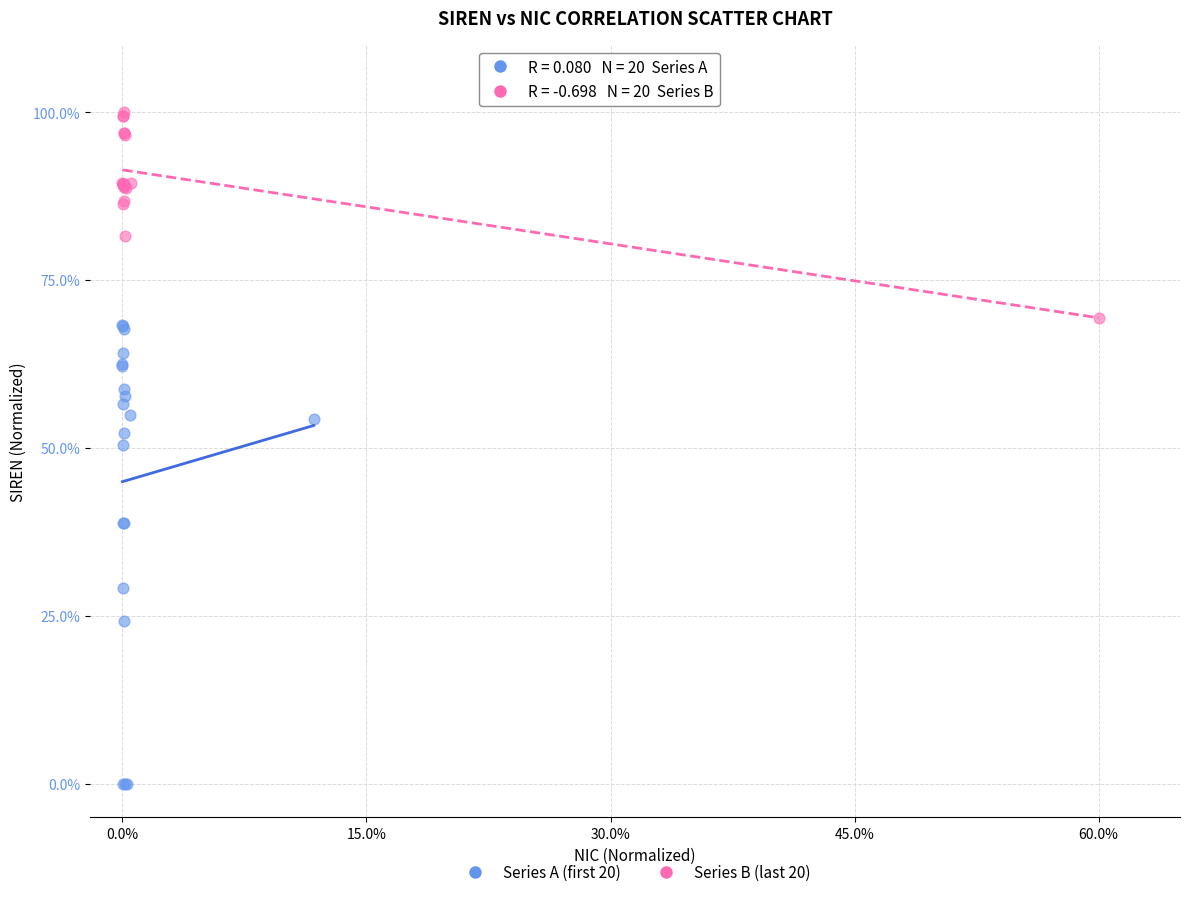

Which series contains the lowest Y value?

Series A (first 20)